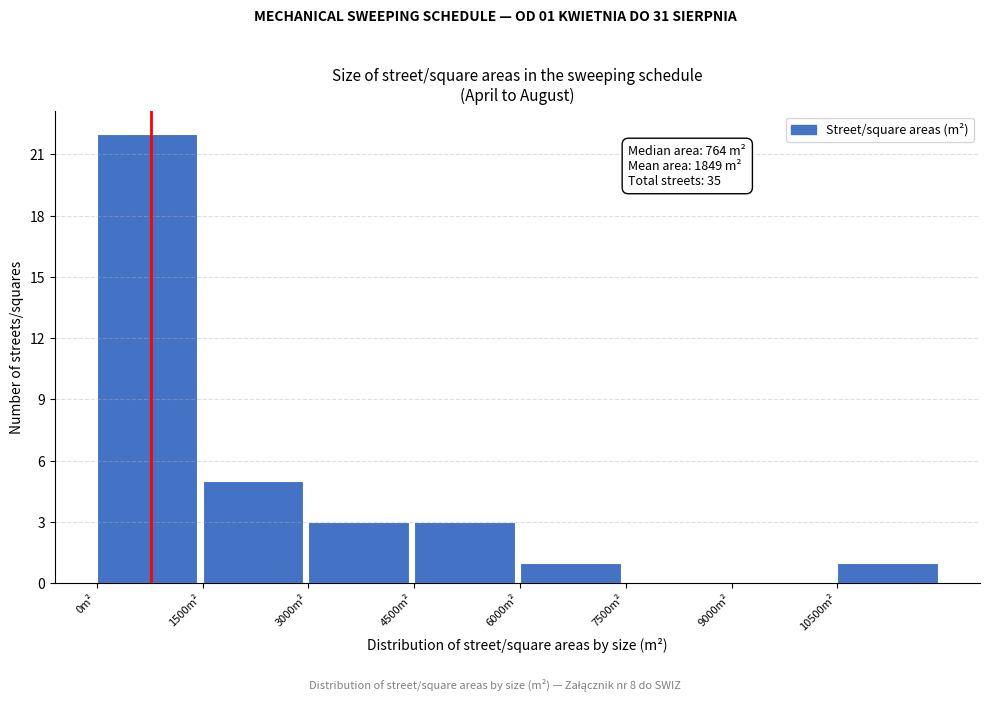

Over which range of the x-axis is the bar tallest?

0 to 1500